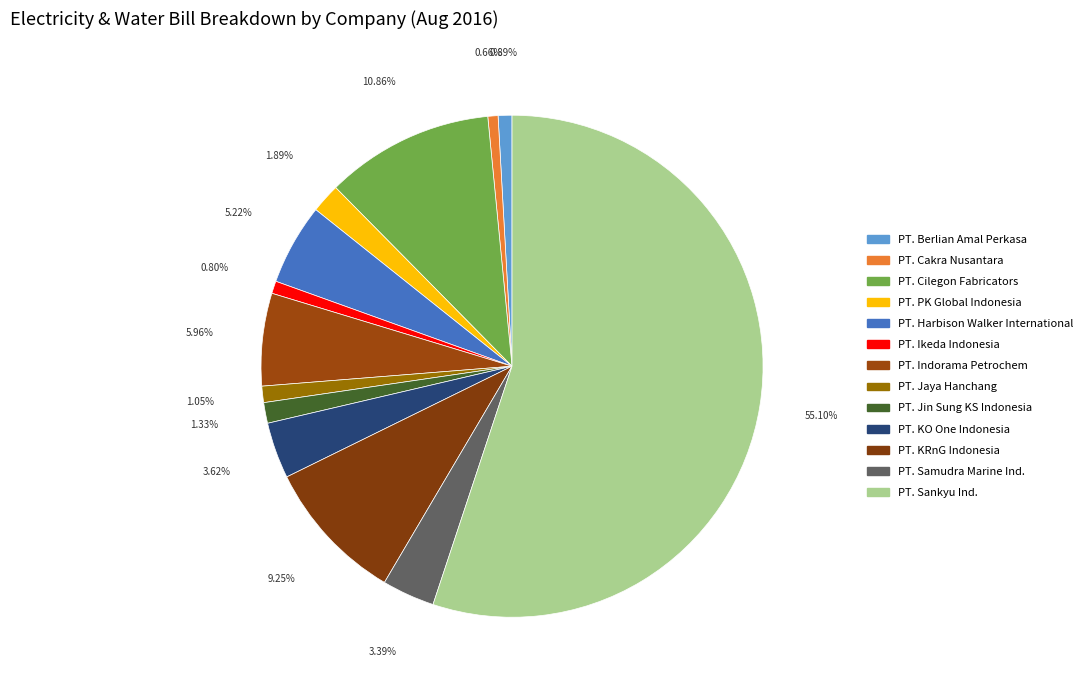

Which slice is the smallest?

PT. Cakra Nusantara